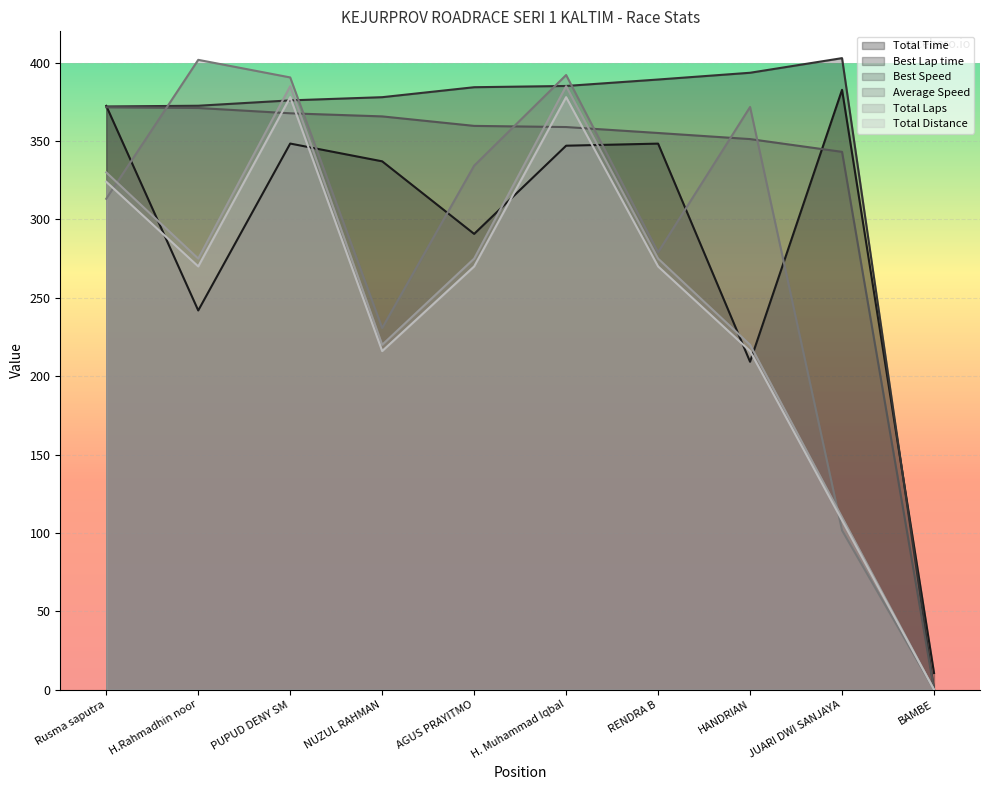

Where do Best Lap time and Average Speed first cross each other?

Rusma saputra and H.Rahmadhin noor